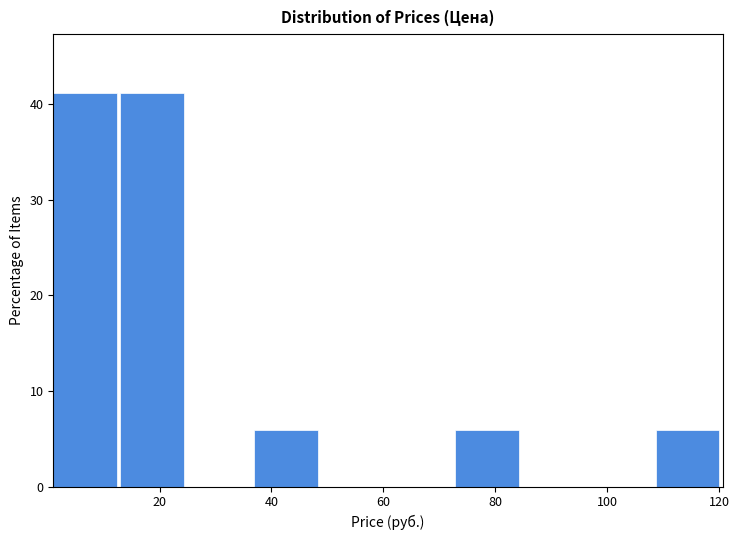

What is the height of the bar covering 12 to 24 on the x-axis? Neither the bar edges nor the heights are printed on the chart, so give them approximately, as read against the axes.

41